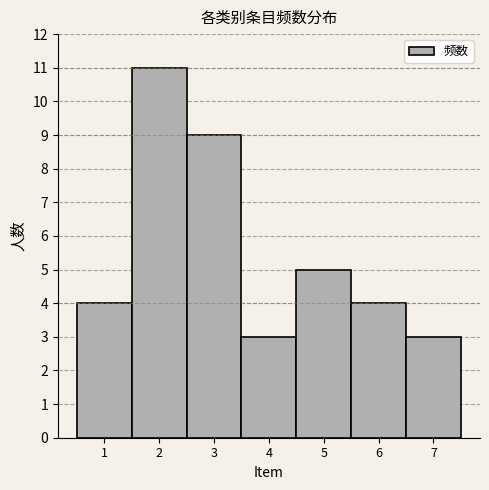

Reading left to right, transcribe this chart: for each bar, give the range it covers on the x-axis and its height. The values are not printed on the chart, so give them approximately, as read against the axis.

0.5 to 1.5: 4
1.5 to 2.5: 11
2.5 to 3.5: 9
3.5 to 4.5: 3
4.5 to 5.5: 5
5.5 to 6.5: 4
6.5 to 7.5: 3